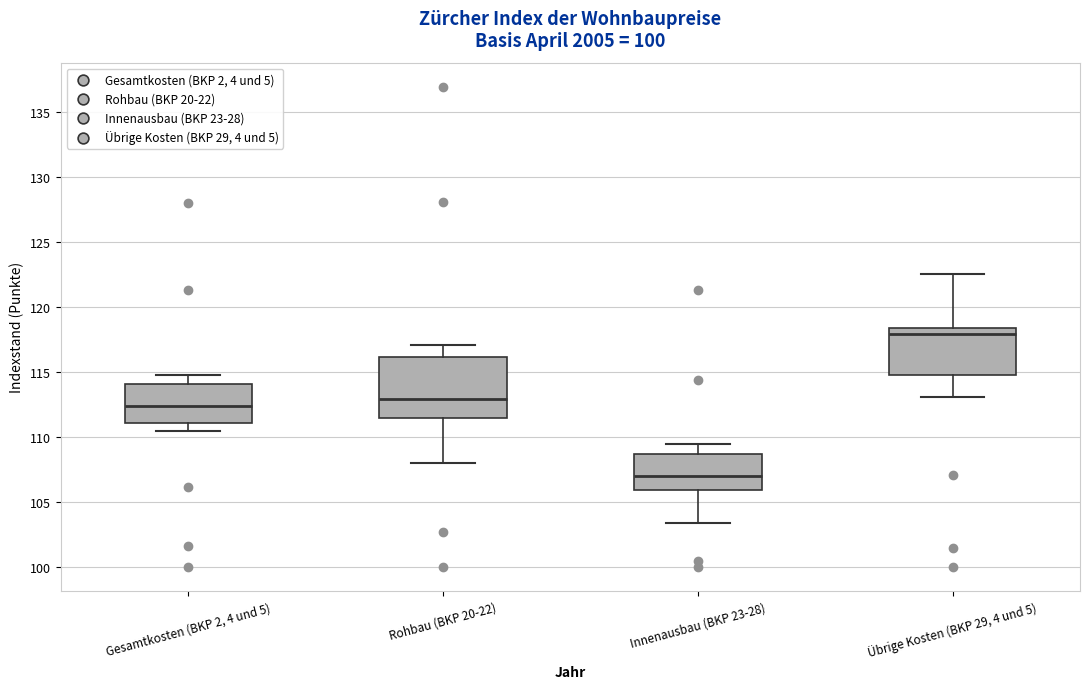

Reading left to right, read every box against the y-axis: the position of its median line, the range the box covers, and the ends of its whiskers. The values are not printed on the chart, so give them approximately, as read against the axis.

Gesamtkosten (BKP 2, 4 und 5): median 112.5, box 111.0 to 114.0, whiskers 110.5 to 115.0
Rohbau (BKP 20-22): median 113.0, box 111.5 to 116.0, whiskers 108.0 to 117.0
Innenausbau (BKP 23-28): median 107.0, box 106.0 to 108.5, whiskers 103.5 to 109.5
Übrige Kosten (BKP 29, 4 und 5): median 118.0, box 115.0 to 118.5, whiskers 113.0 to 122.5